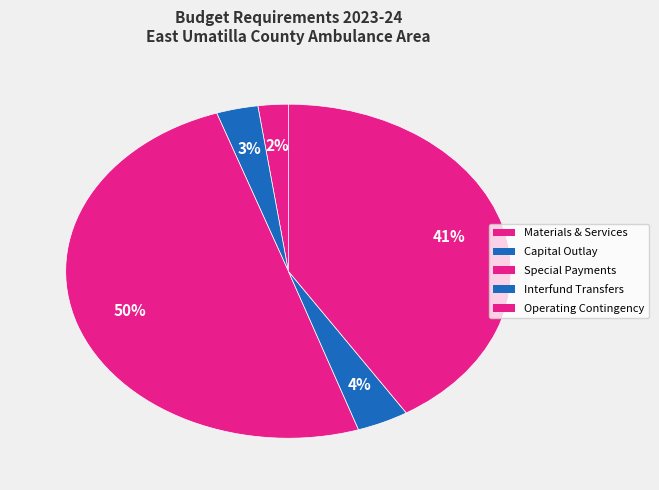

How many segments does this pie chart have?

5